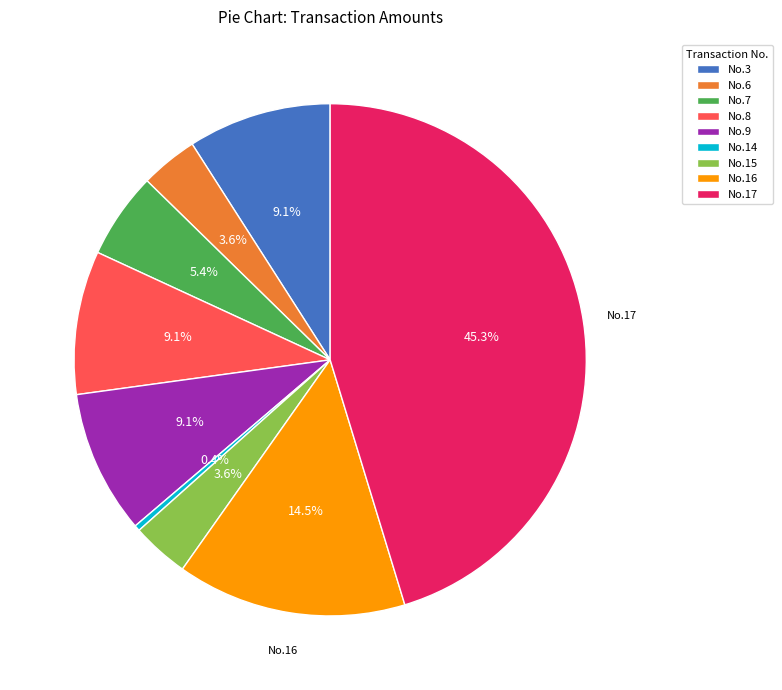

Between No.7 and No.3, which is larger?

No.3